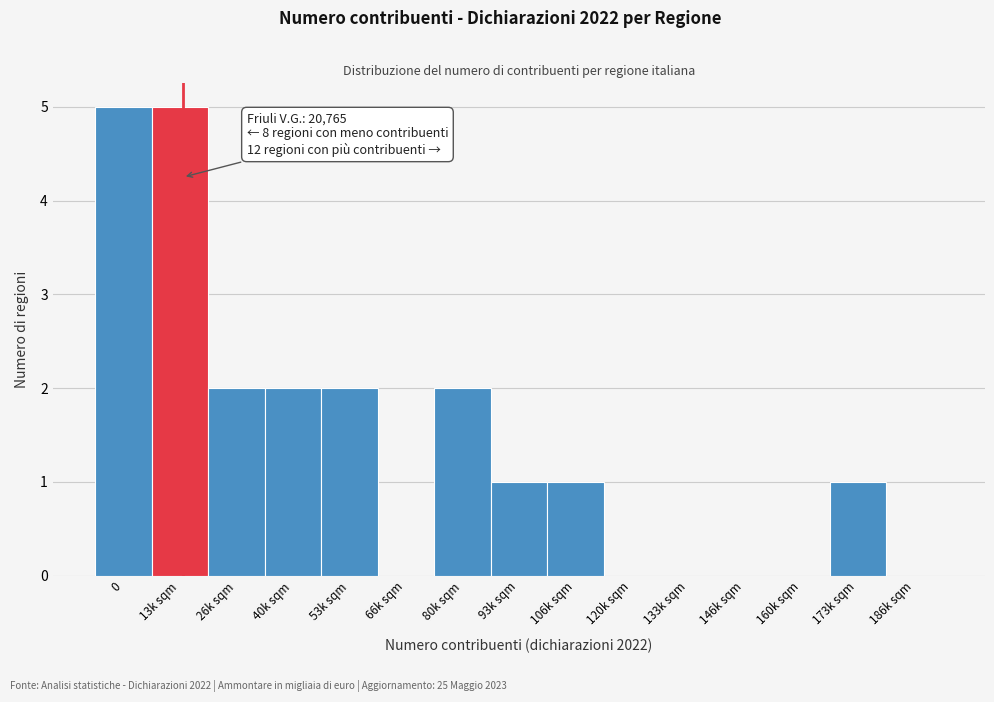

Reading left to right, list all the values displayed in this chart.

0=5	13k sqm=5	26k sqm=2	40k sqm=2	53k sqm=2	66k sqm=0	80k sqm=2	93k sqm=1	106k sqm=1	120k sqm=0	133k sqm=0	146k sqm=0	160k sqm=0	173k sqm=1	186k sqm=0